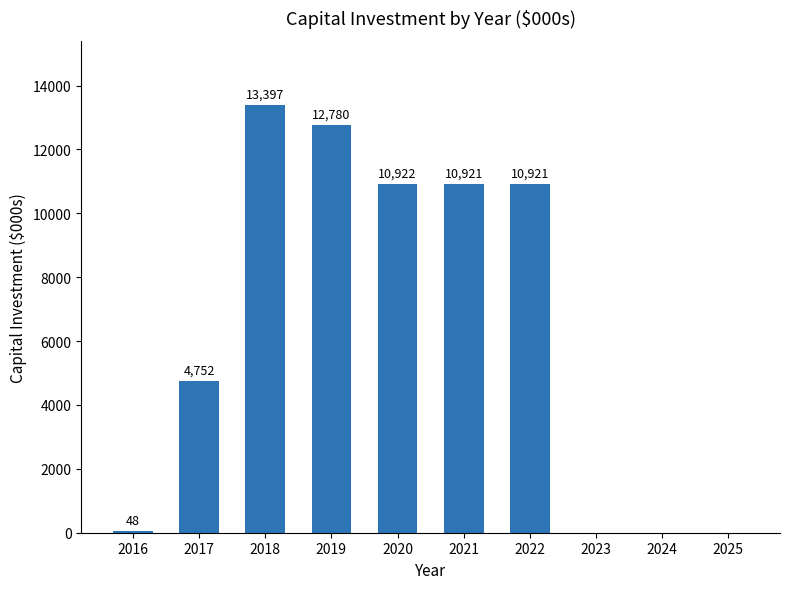

Reading left to right, transcribe all the data shown in this chart.

48	4752	13397	12780	10922	10921	10921	0	0	0